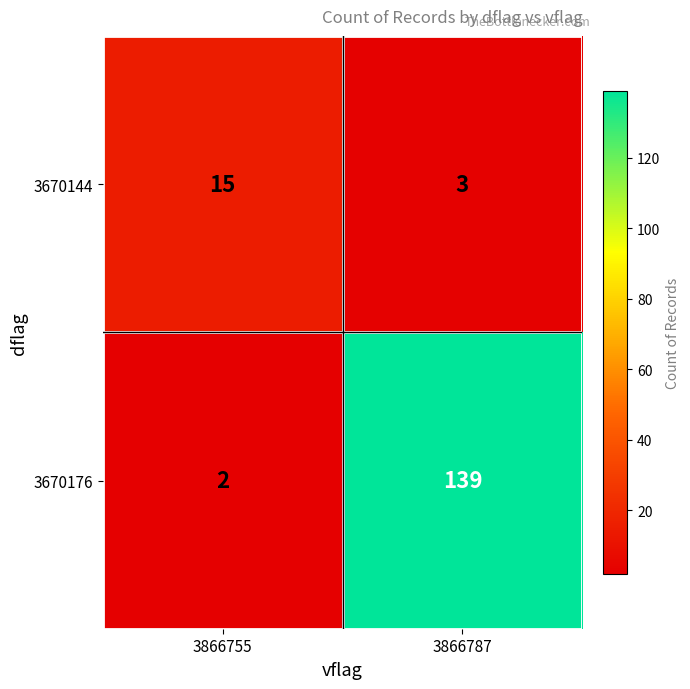

The 3670176 series shows 248 at 3866787. True or false?

False